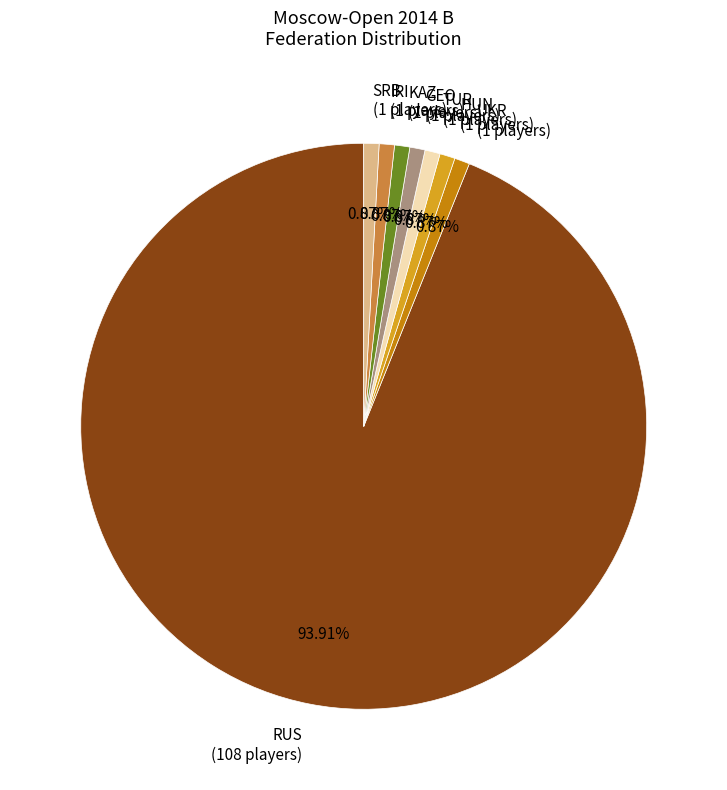

How much of the chart is everything except TUR?

99.1%